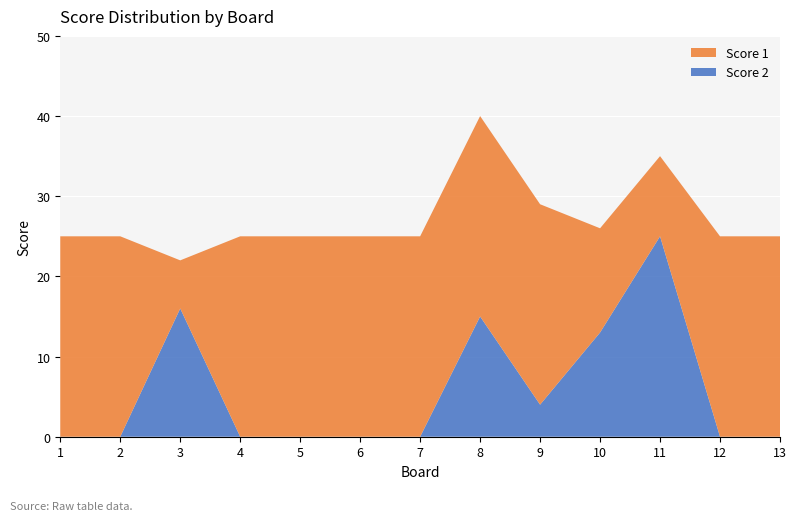

Reading left to right, list all the values displayed in this chart.

Score 1: 1=25	2=25	3=6	4=25	5=25	6=25	7=25	8=25	9=25	10=13	11=10	12=25	13=25
Score 2: 1=0	2=0	3=16	4=0	5=0	6=0	7=0	8=15	9=4	10=13	11=25	12=0	13=0